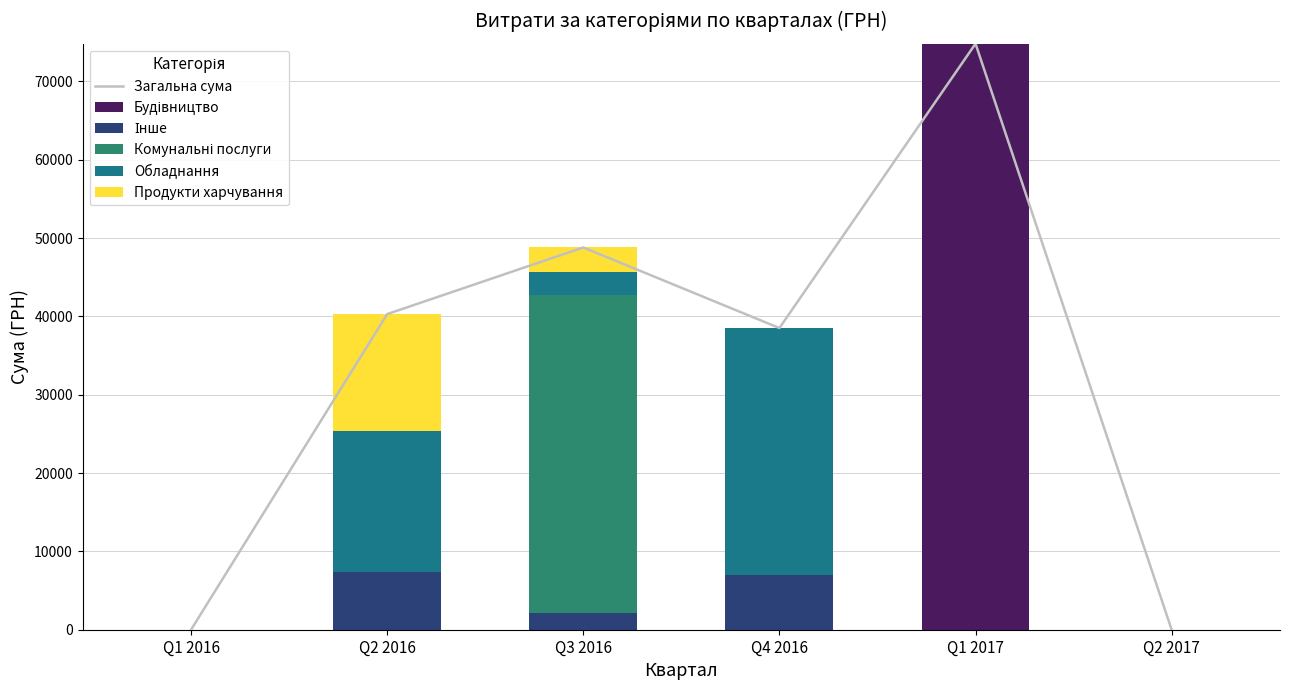

How many positive values does the Продукти харчування series have?

2